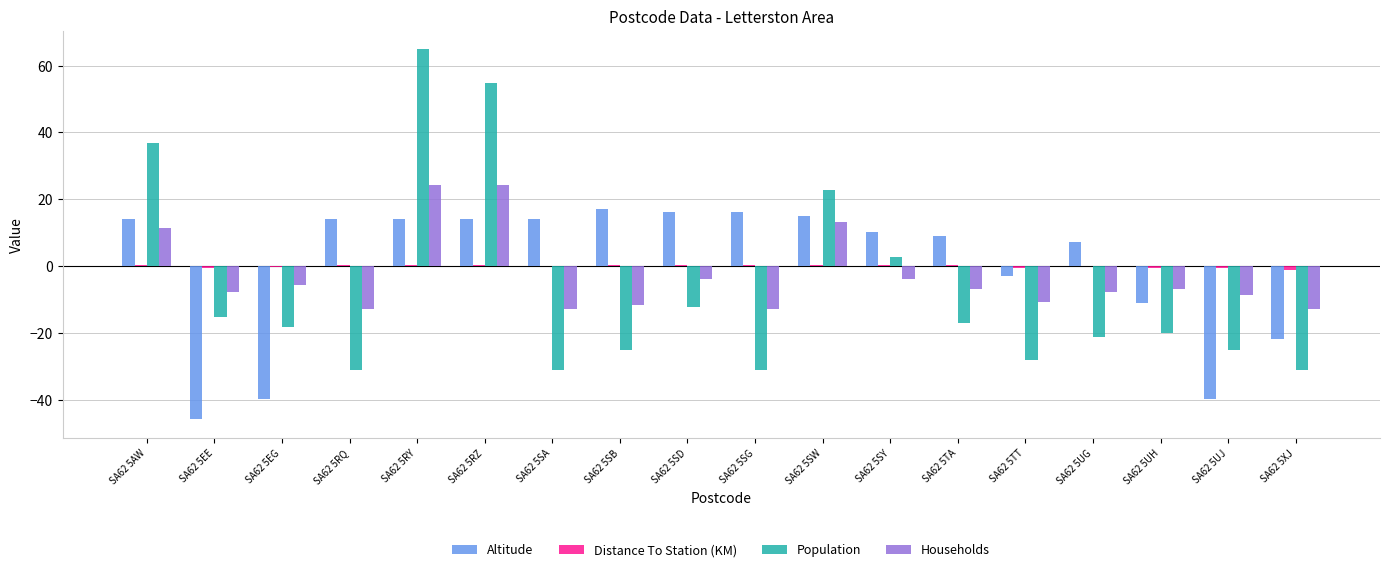

Are the bars horizontal?

No